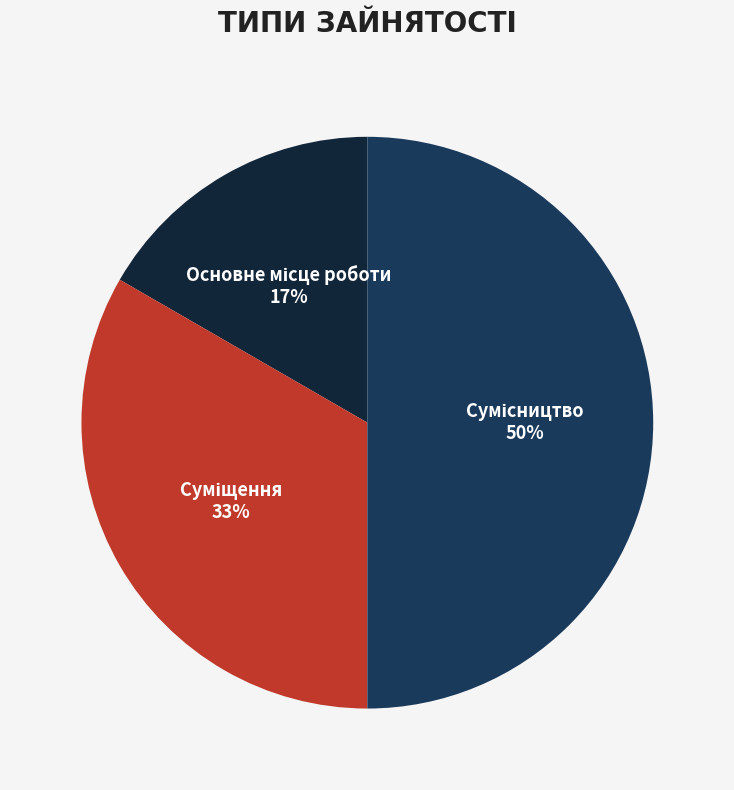

To the nearest percent, what is the difference between the largest and smallest slice percentages?

33%